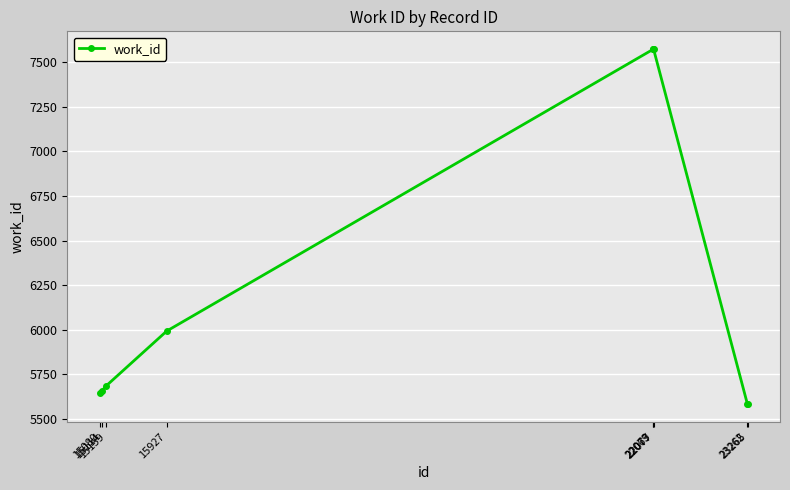

What is the change in value from 15114 to 15927?

+334